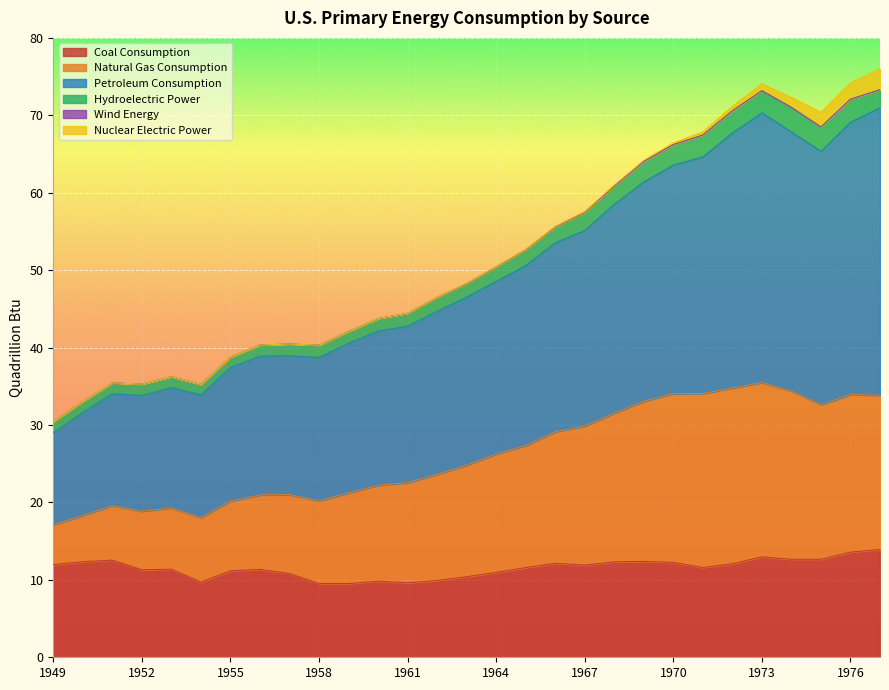

True or false: Coal Consumption and Petroleum Consumption cross at least once.

False